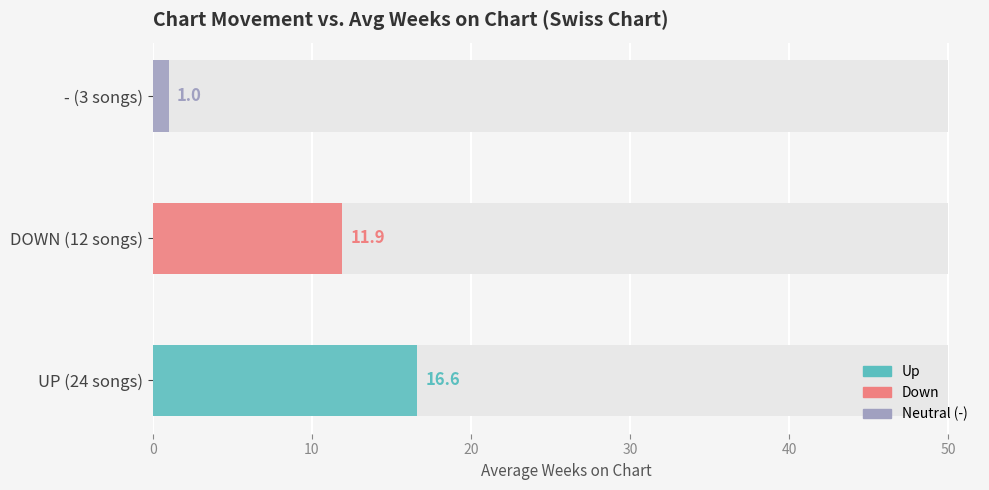

What is the label of the 2nd bar from the right?

down